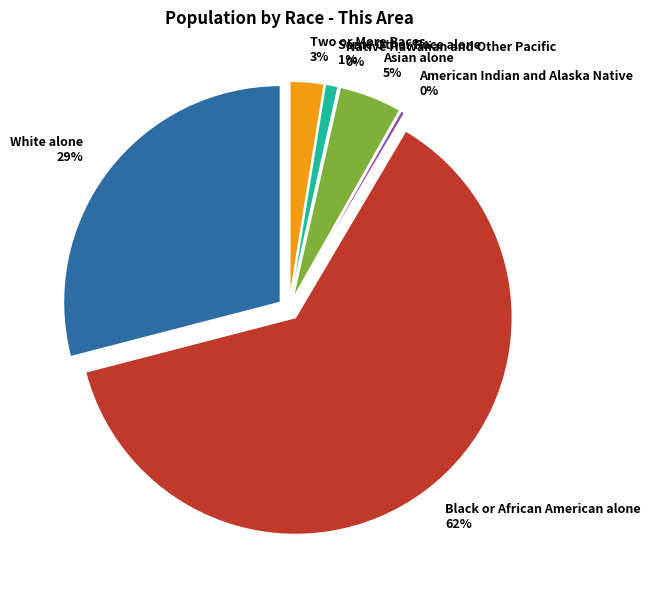

What is the ratio of the value at Two or More Races to the value at American Indian and Alaska Native?

8.8